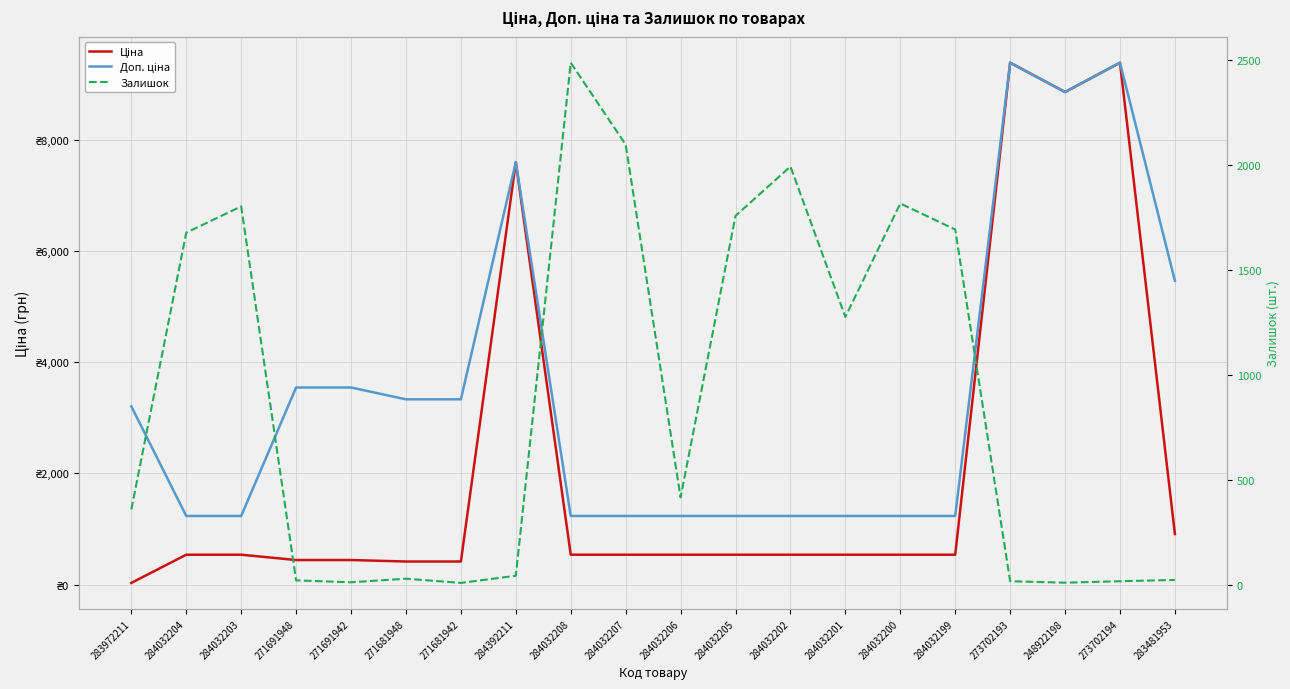

Rank the series by their average value, from highest to lowest.

Доп. ціна, Ціна, Залишок